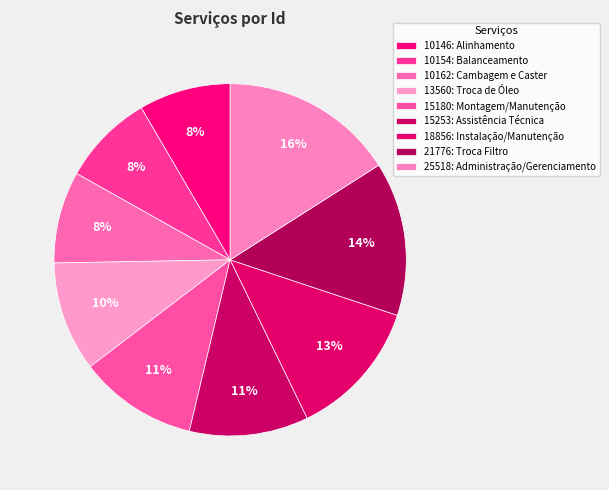

Rank the categories by value from highest to lowest.

25518: Administração/Gerenciamento, 21776: Troca Filtro, 18856: Instalação/Manutenção, 15253: Assistência Técnica, 15180: Montagem/Manutenção, 13560: Troca de Óleo, 10162: Cambagem e Caster, 10154: Balanceamento, 10146: Alinhamento